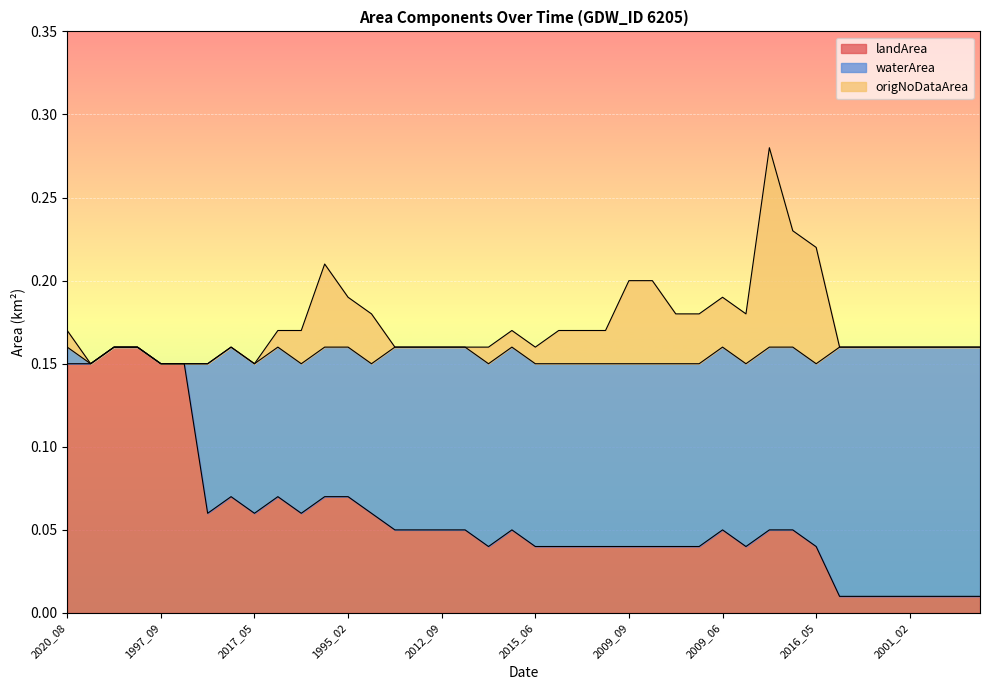

True or false: origNoDataArea and landArea intersect in this chart.

False